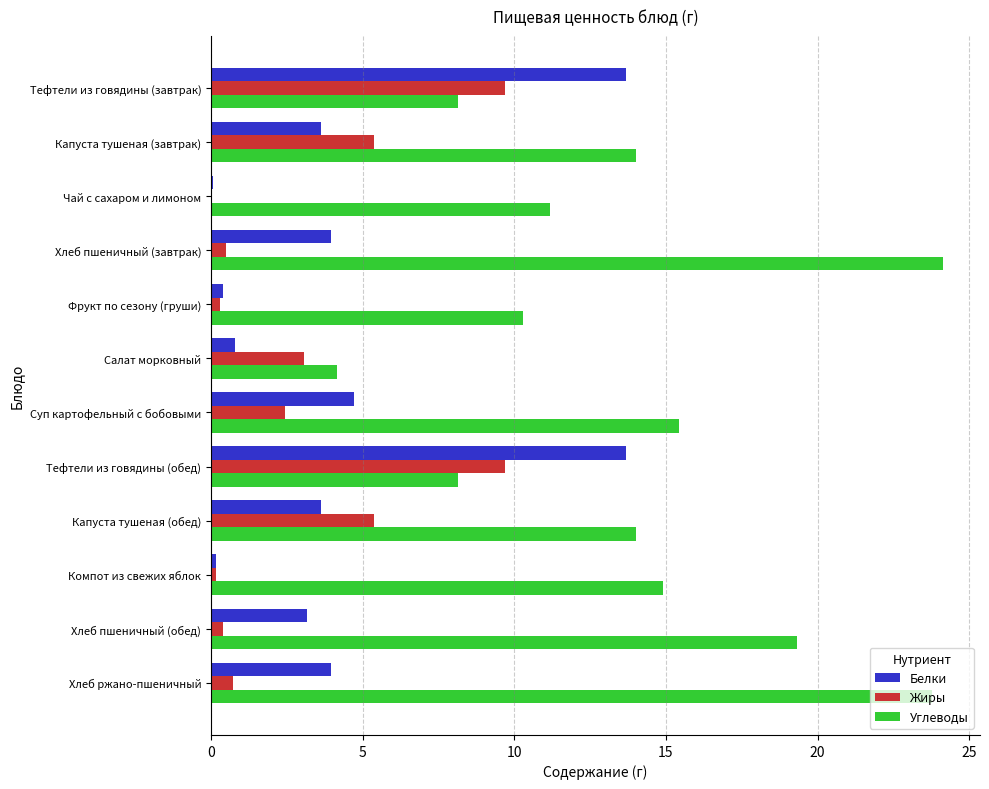

What is the sum of all Жиры values?

37.7